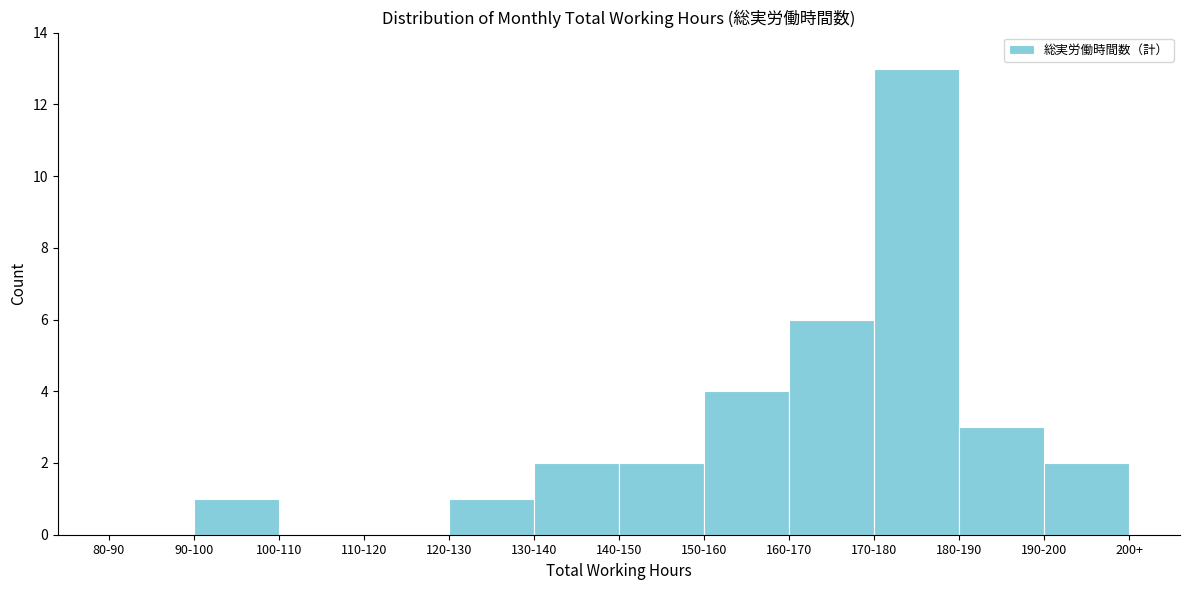

Reading left to right, transcribe all the data shown in this chart.

80-90=0	90-100=1	100-110=0	110-120=0	120-130=1	130-140=2	140-150=2	150-160=4	160-170=6	170-180=13	180-190=3	190-200=2